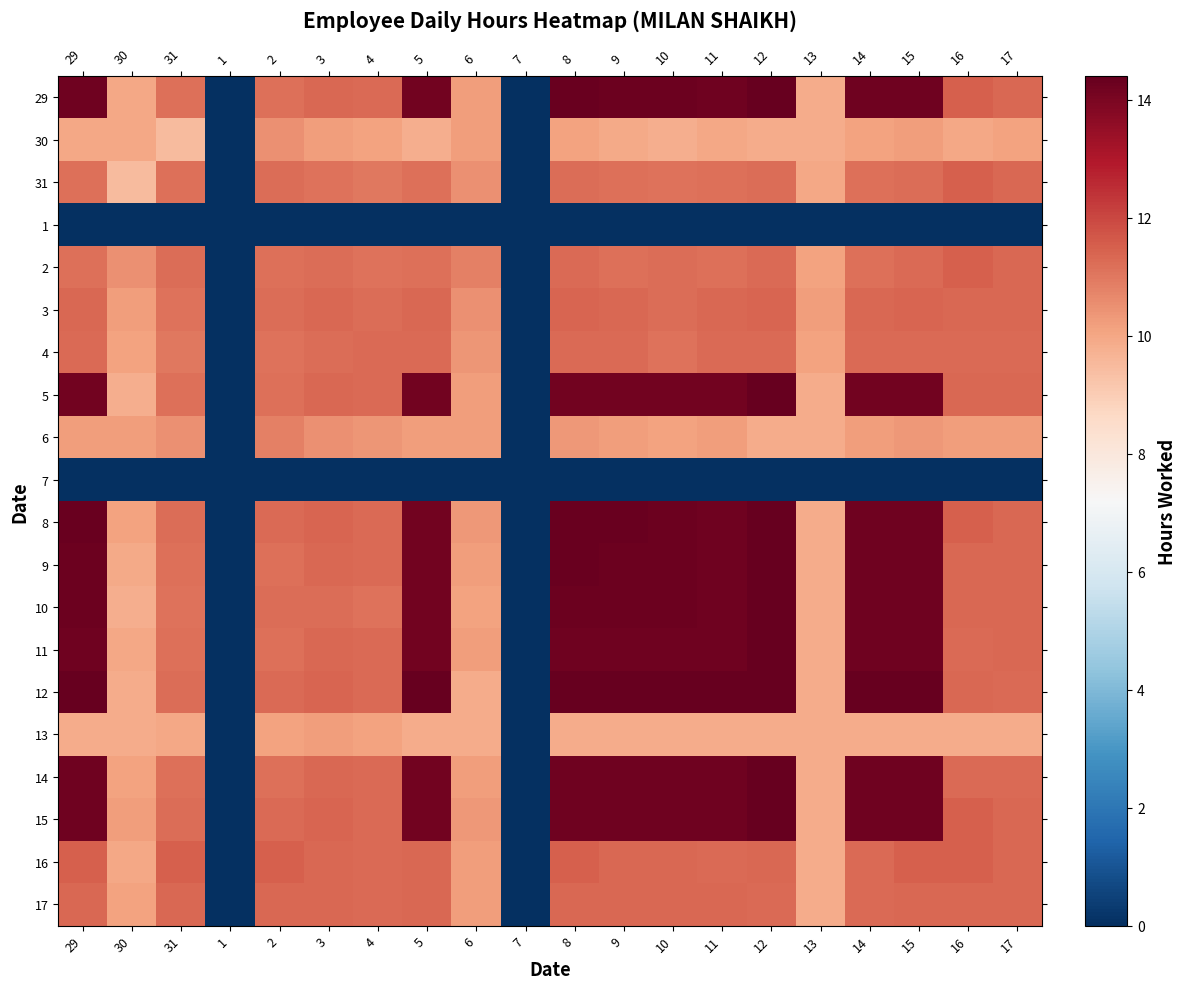

What is the difference between the highest and lowest values at 4?

11.3